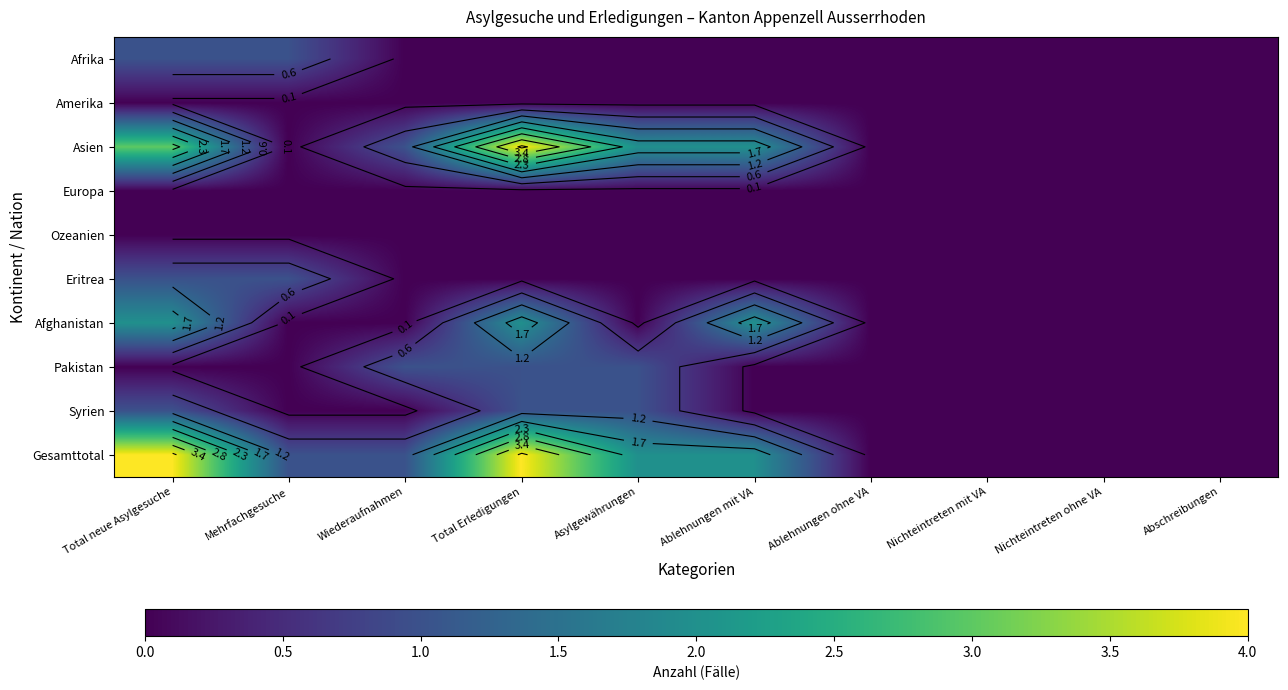

At which category is the sum across all series the highest?

Total neue Asylgesuche